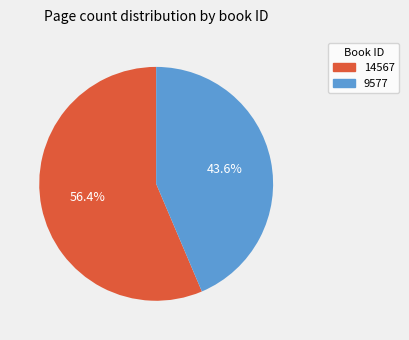

What is the majority slice?

14567